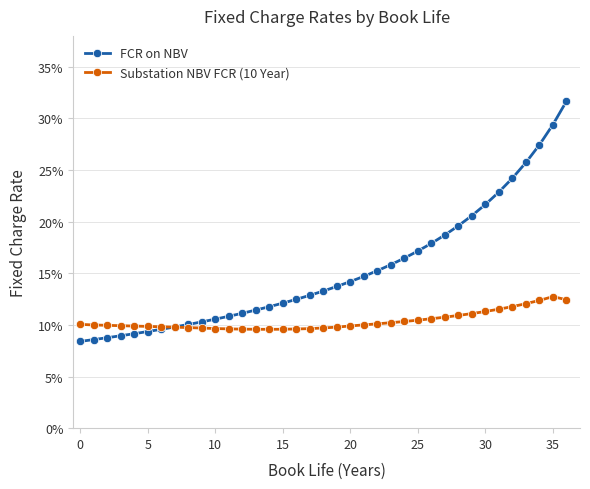

Is this an area chart (filled region under the line)?

No